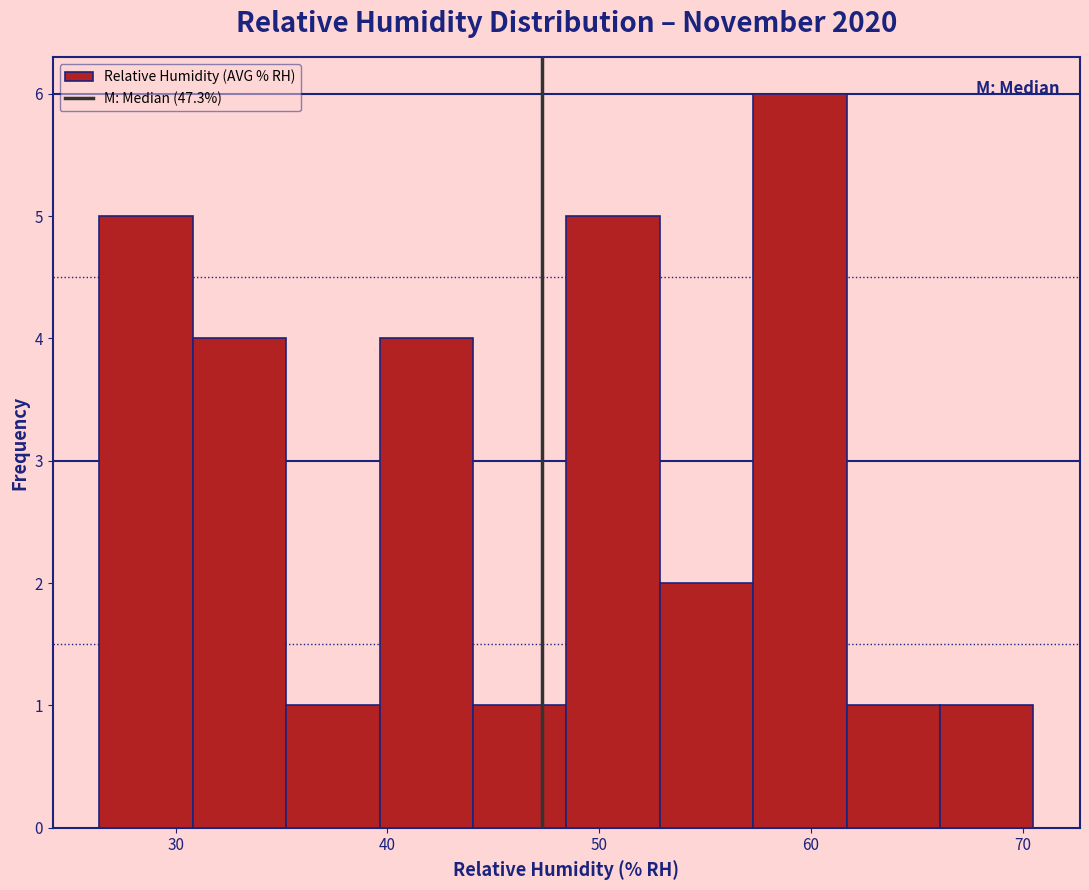

What is the height of the bar covering 44 to 48 on the x-axis? Neither the bar edges nor the heights are printed on the chart, so give them approximately, as read against the axes.

1